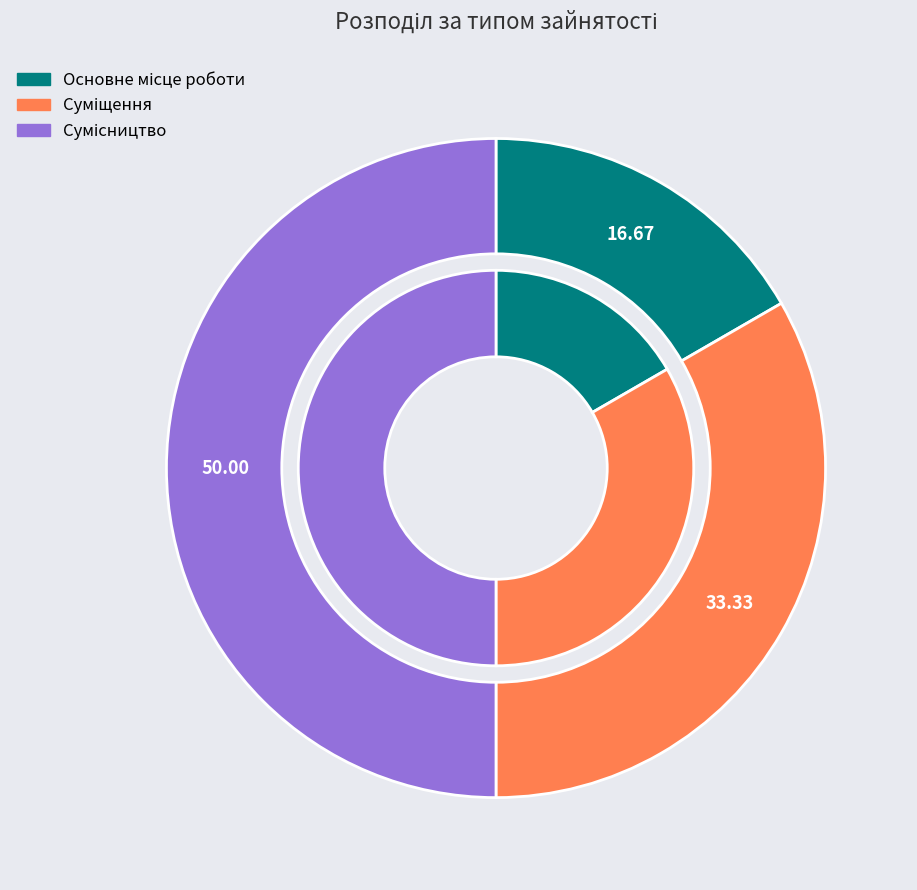

What portion of the pie excludes Основне місце роботи?

83.3%